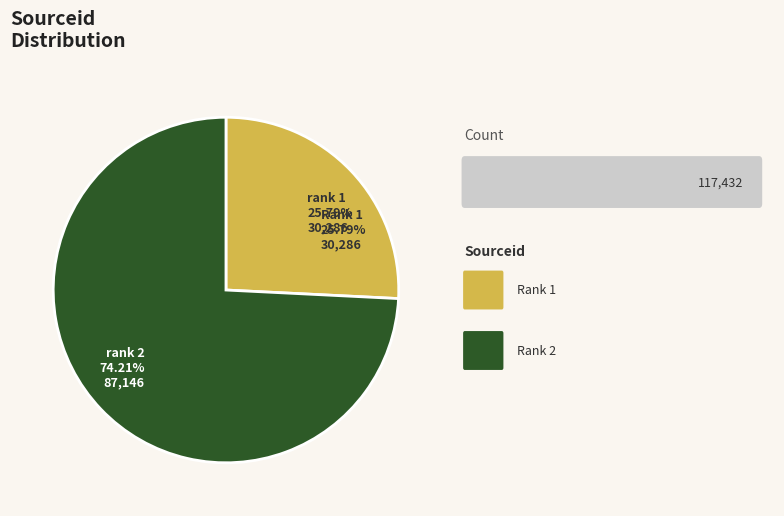

Is it true that 1 is 26% of the pie?

True